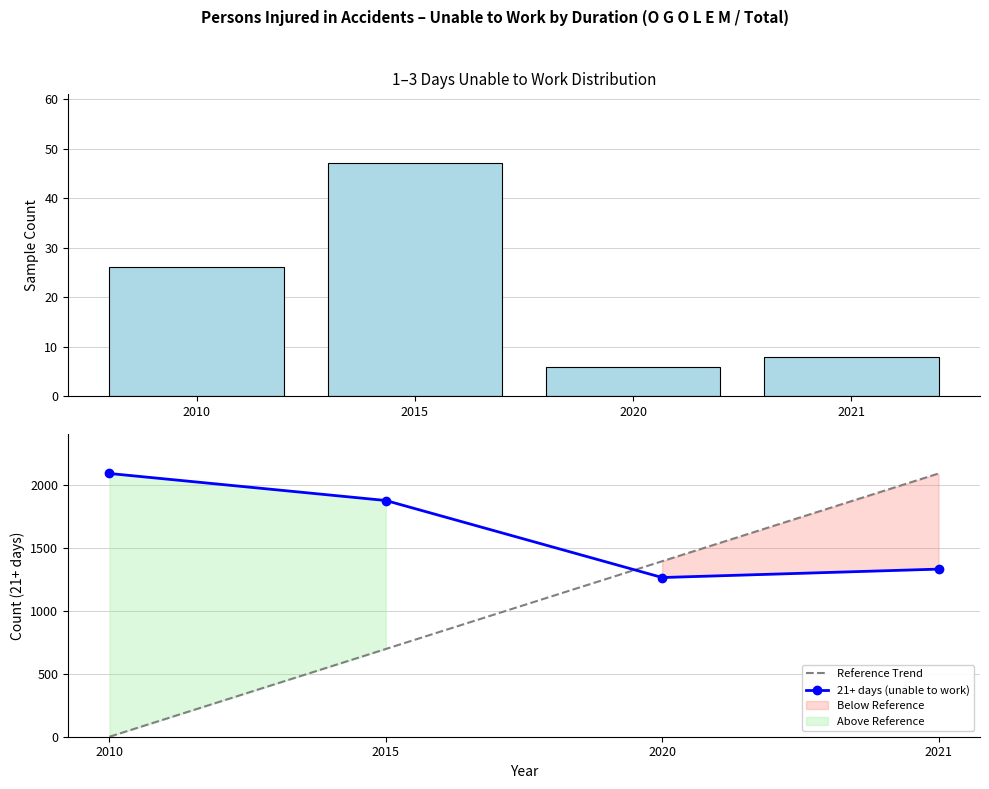

What is the greatest value displayed?

2095.0